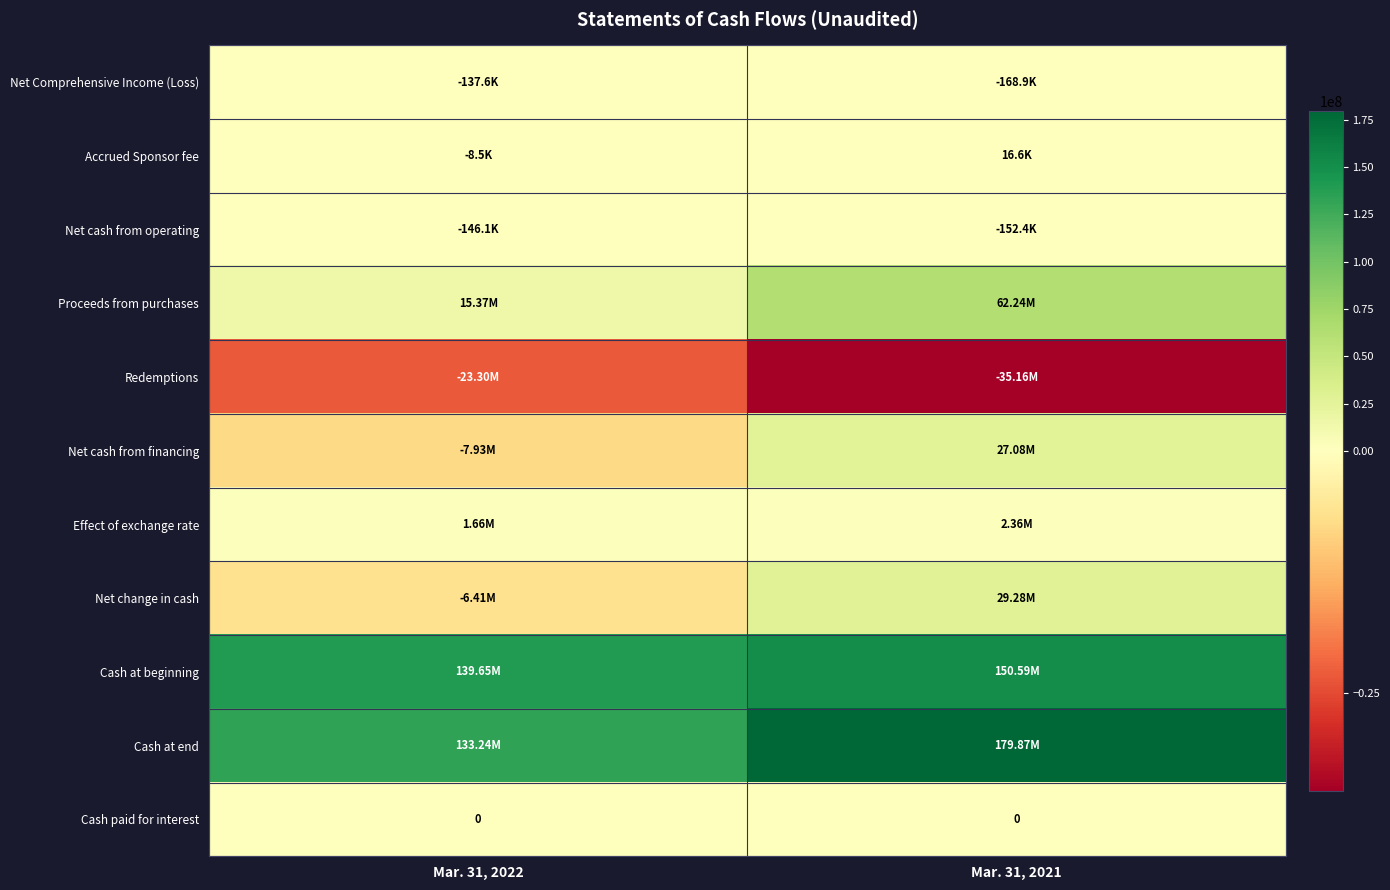

Between Mar. 31, 2022 and Mar. 31, 2021, which series saw the biggest shift?

Proceeds from purchases